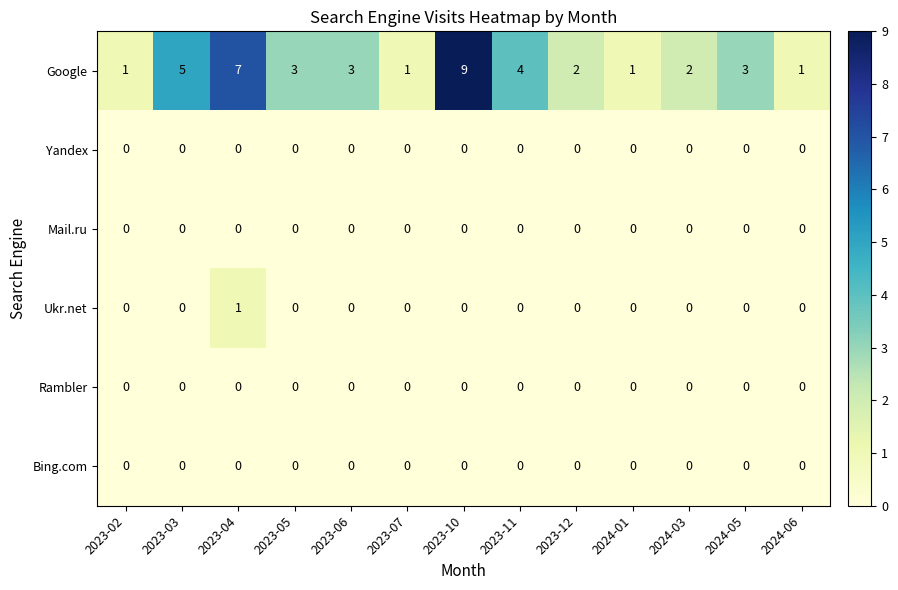

What is the maximum value shown in the chart?

9